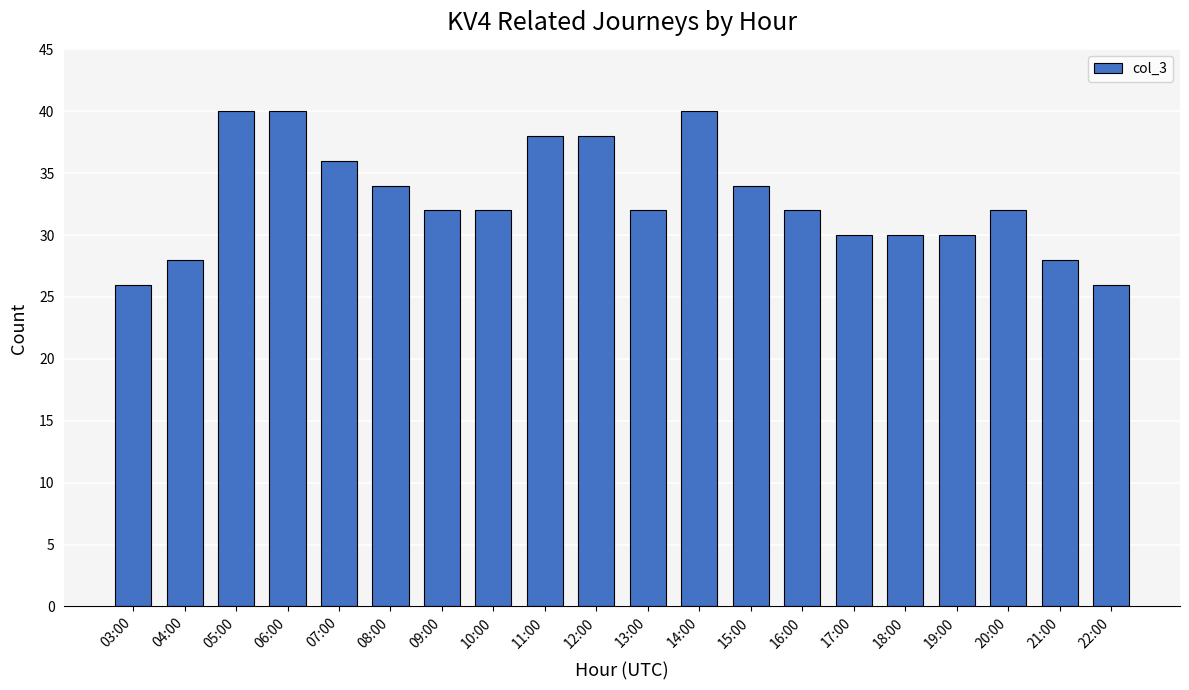

How many categories are shown in the chart?

20